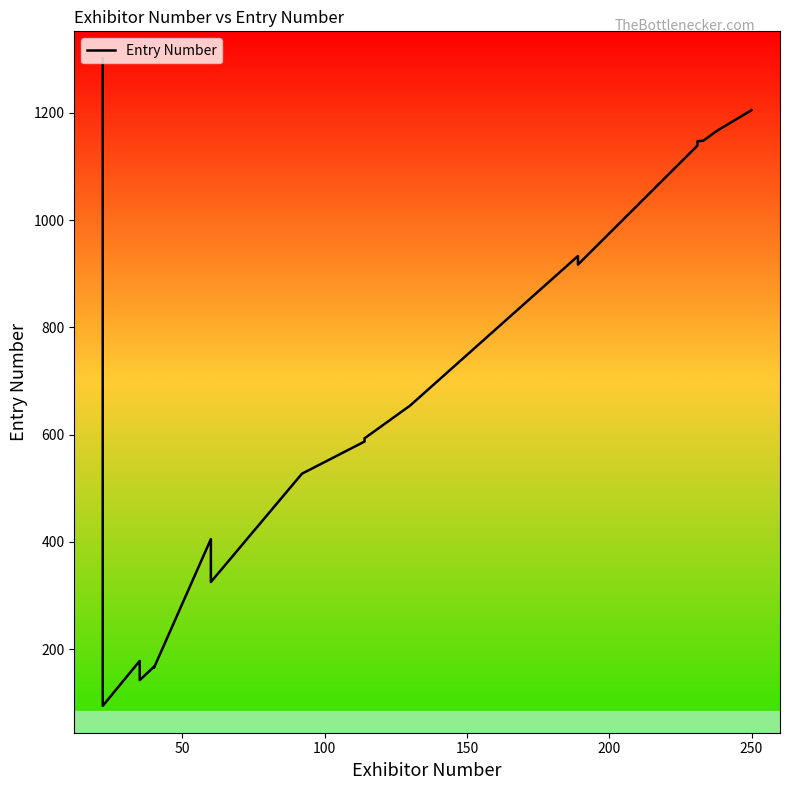

What is the sum of all values?

12961